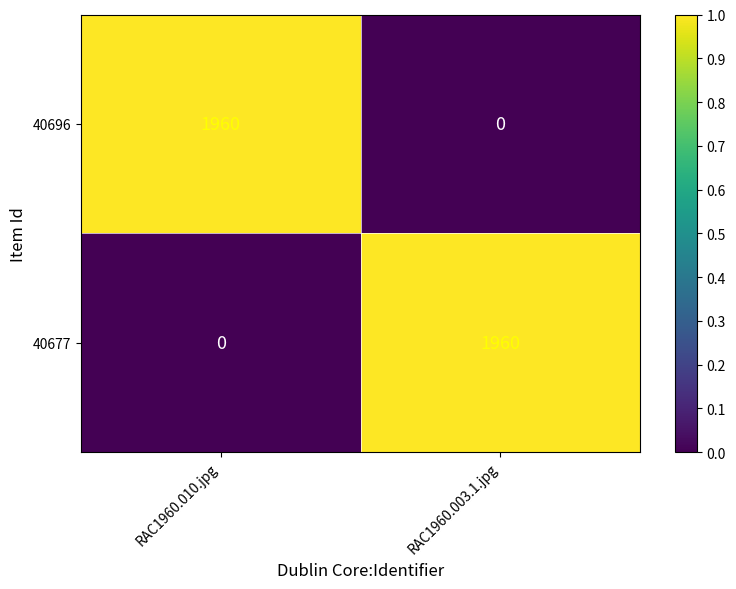

What is the total value across all series at RAC1960.010.jpg?

1960